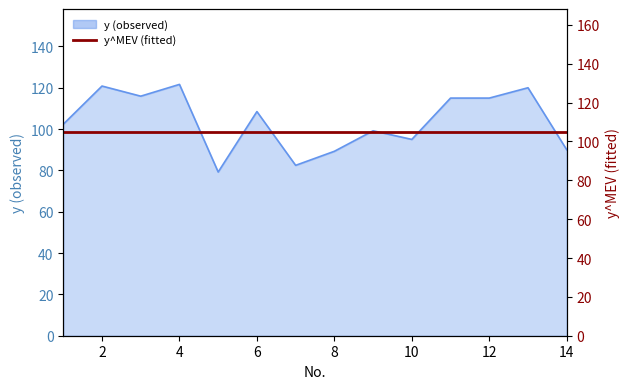

Rank the categories by value from lowest to highest.

5, 7, 8, 14, 10, 9, 1, 6, 11, 12, 3, 13, 2, 4